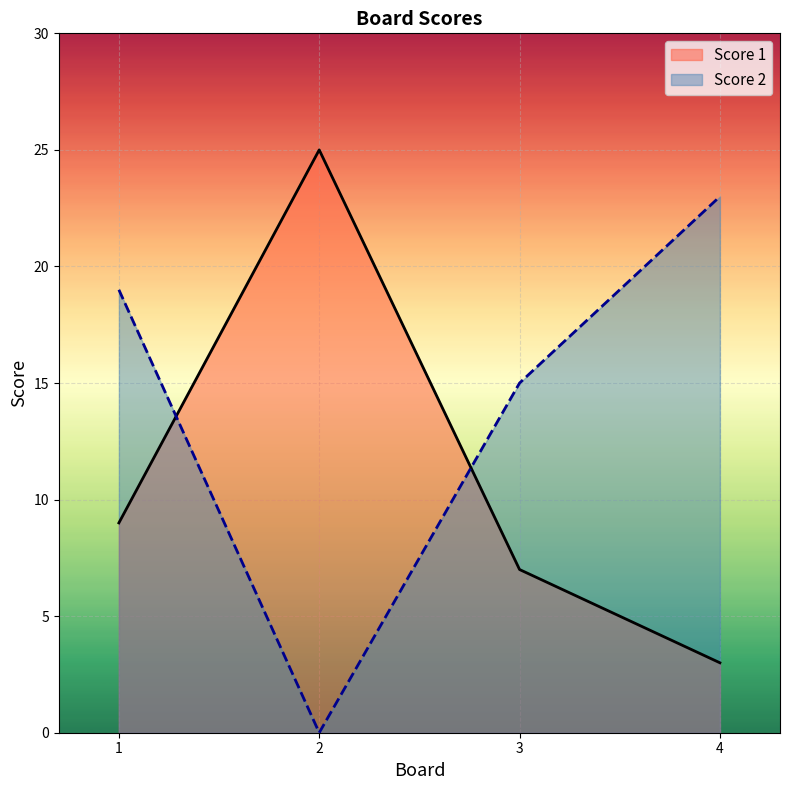

At which label is Score 1 closest to 14?

1